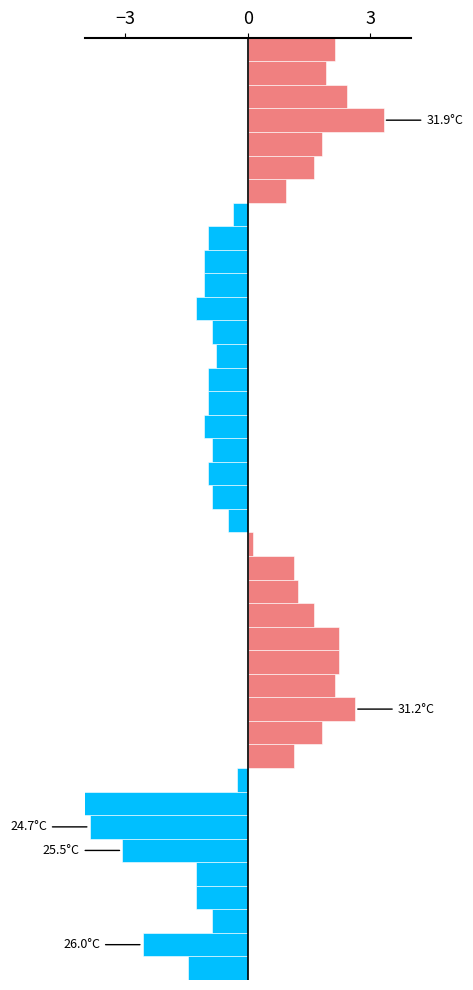

The chart shows a value of 44.1 at 16. True or false?

False